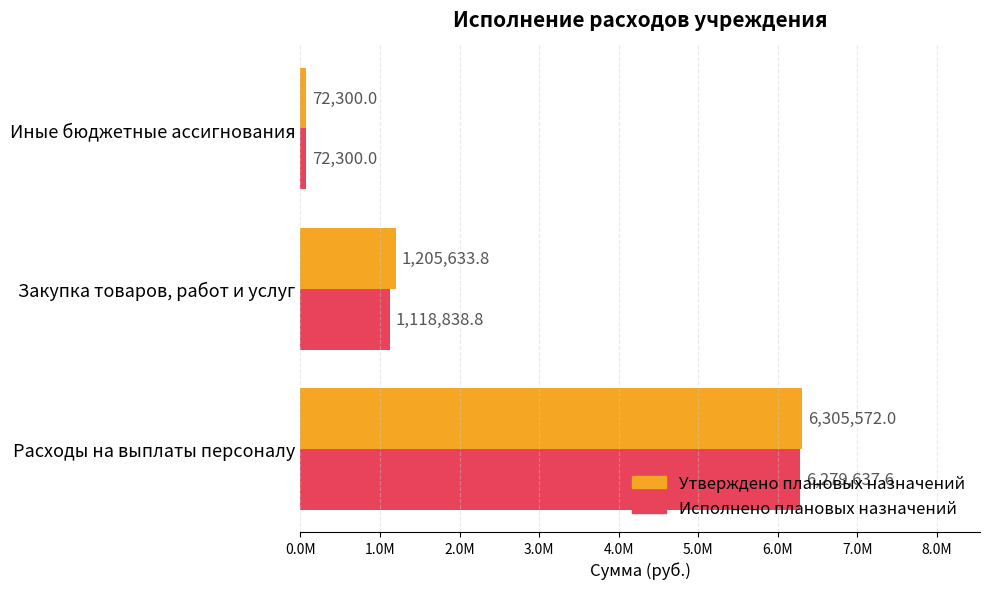

What are all the series names shown in the legend?

Утверждено плановых назначений, Исполнено плановых назначений